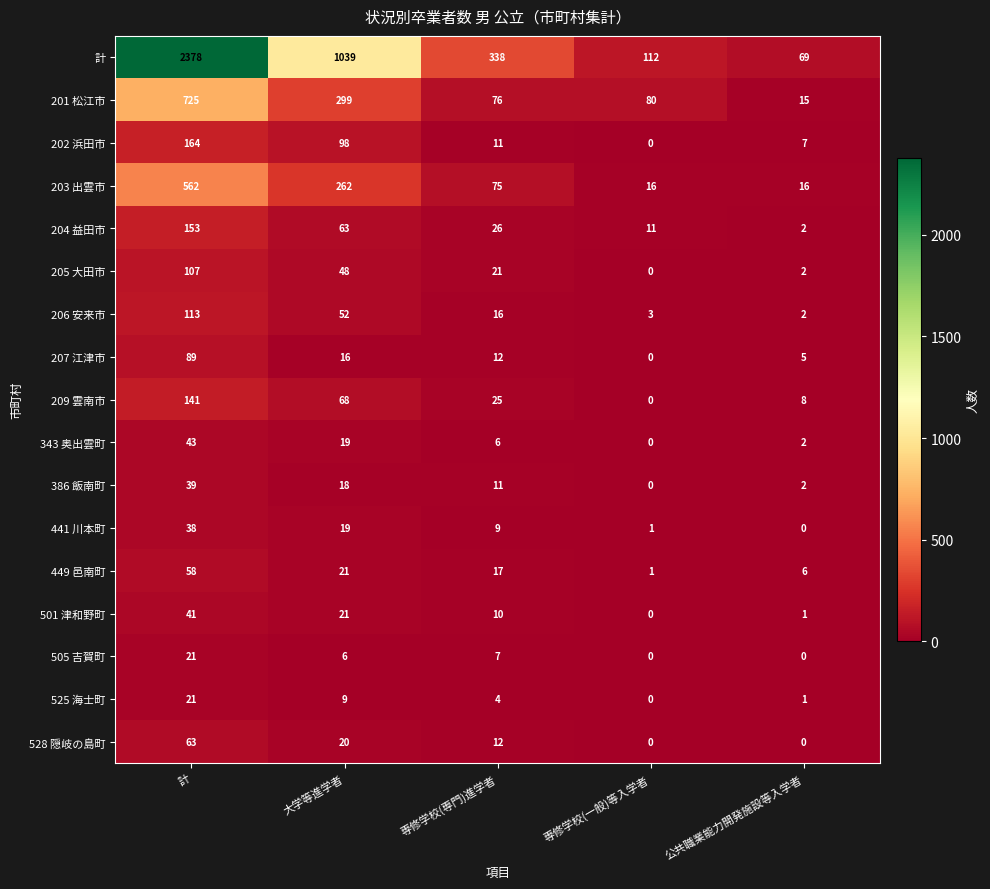

Which series has the largest total across all categories?

計